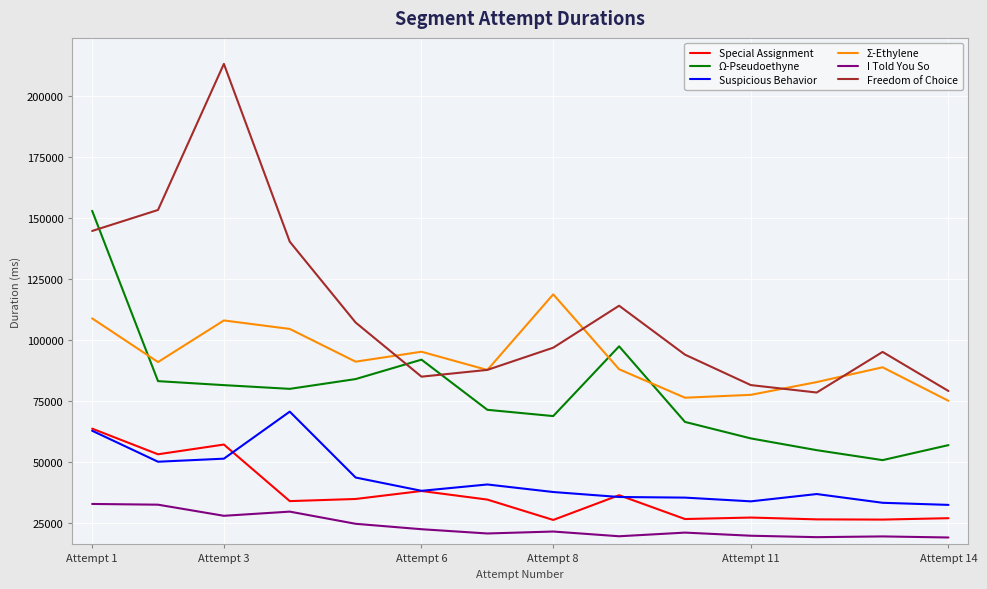

Which series has the largest total across all categories?

Freedom of Choice